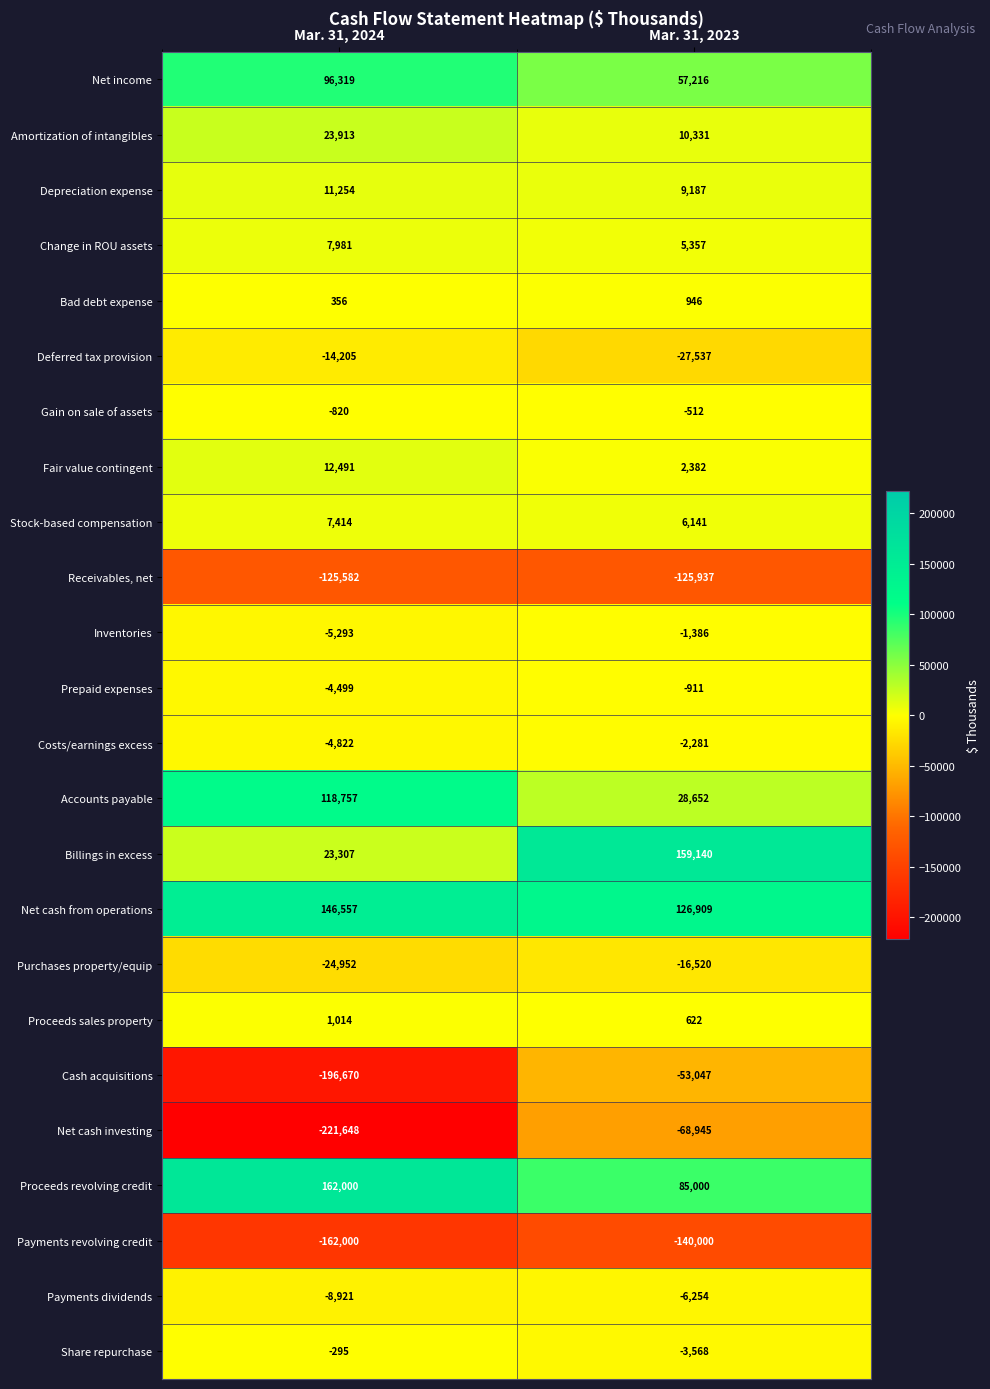

At which label is Deferred tax provision closest to -20871?

Mar. 31, 2024